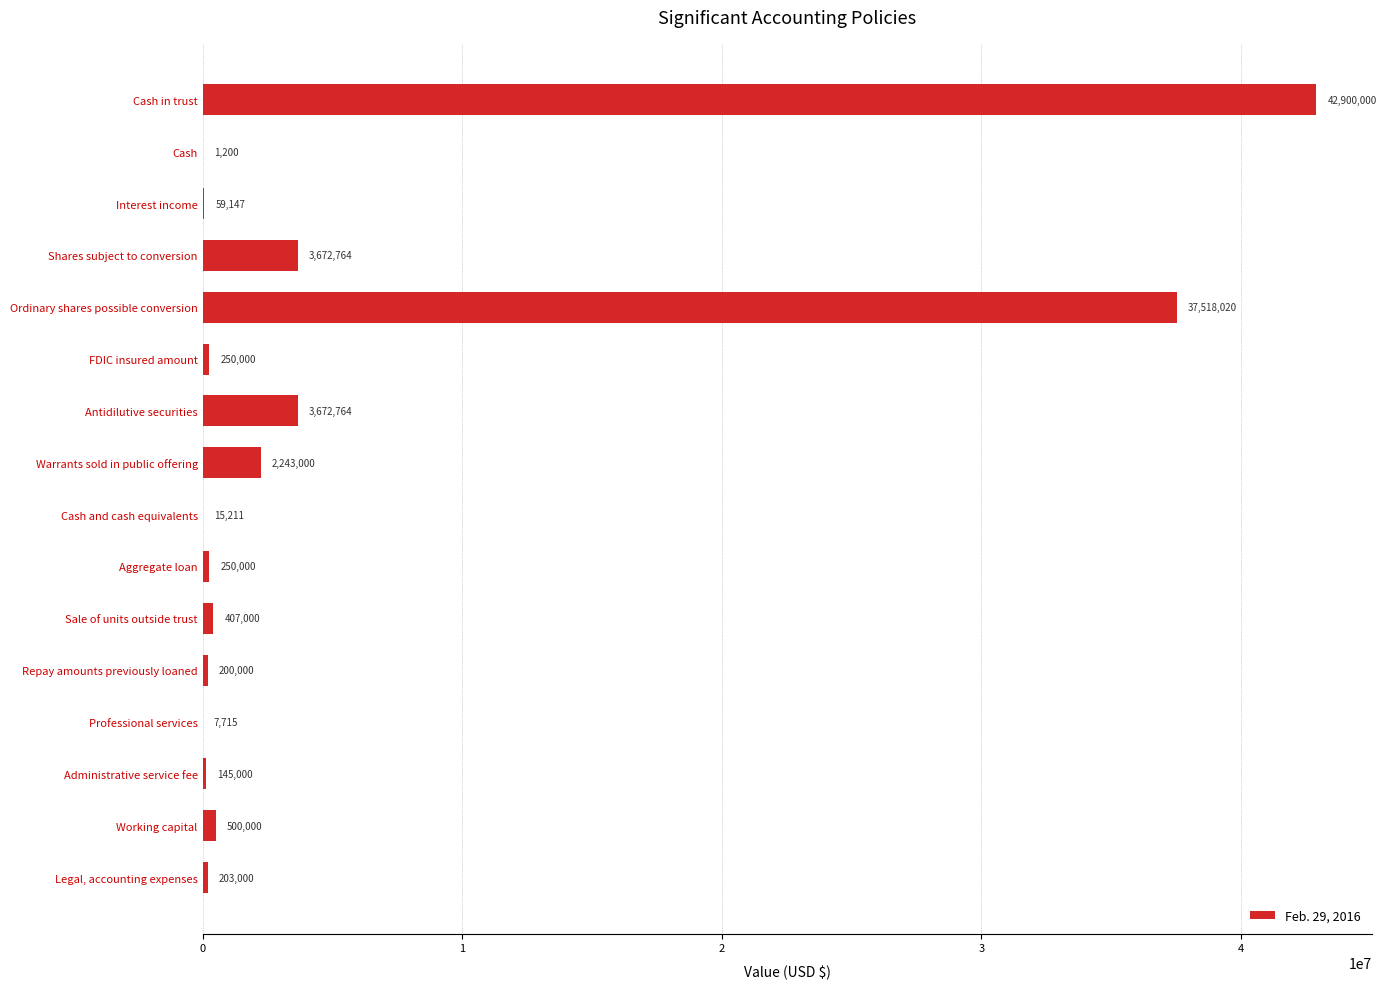

Read the value at Antidilutive securities, to the nearest 100.

3672800